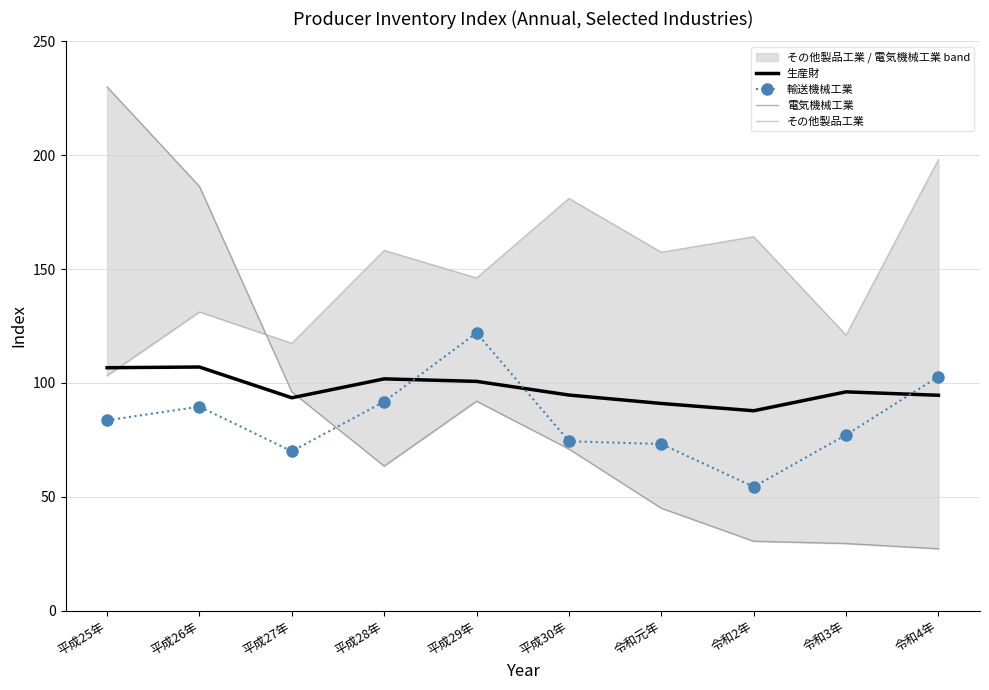

At which category does the chart reach its minimum across all series?

令和4年